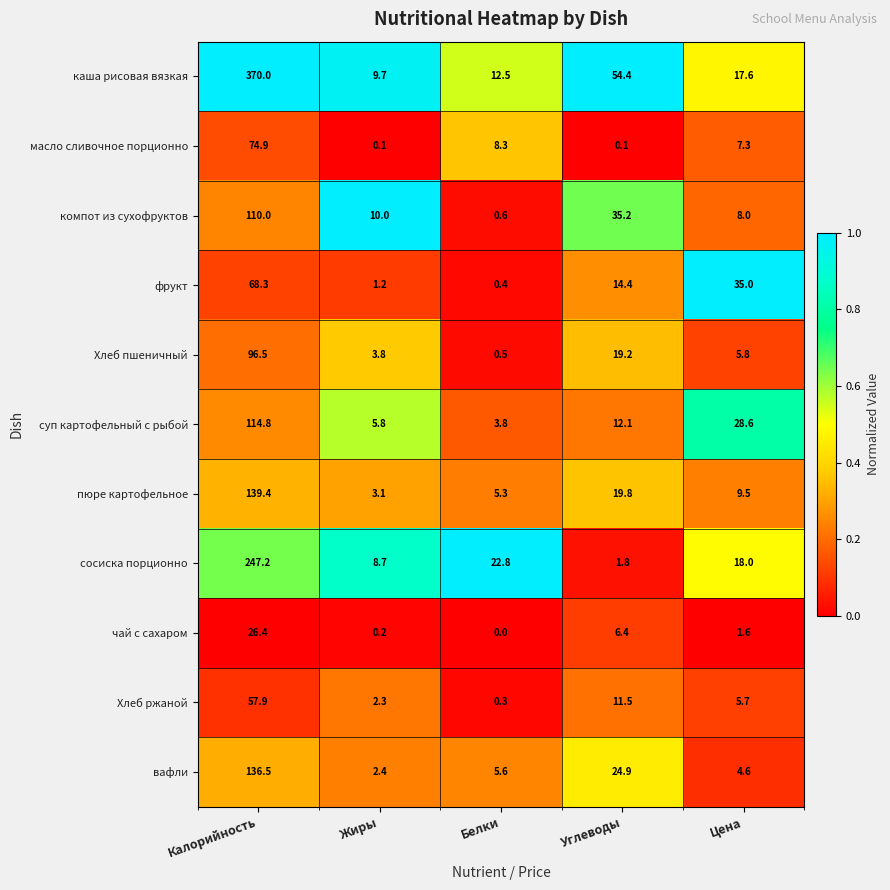

The value of каша рисовая вязкая at Белки is 12.5. True or false?

True